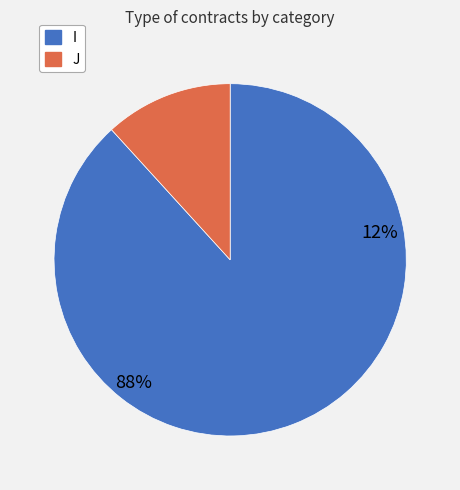

Does any single category account for the majority?

Yes